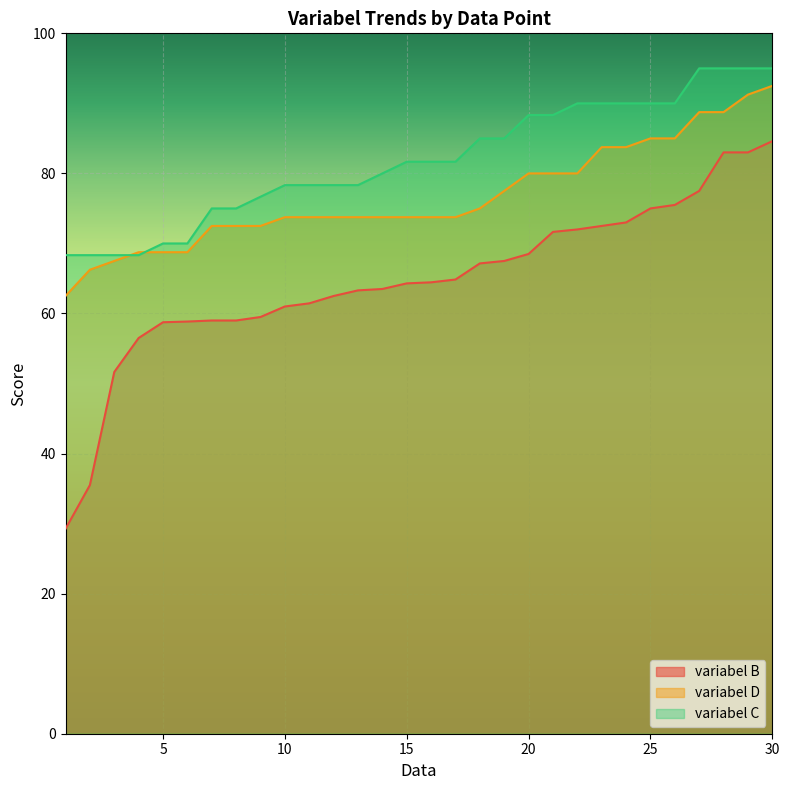

True or false: variabel C and variabel B intersect in this chart.

False